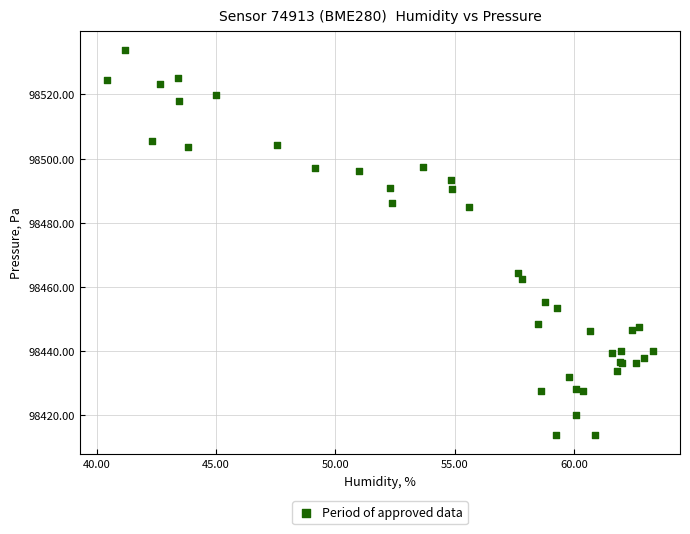

What Y value in the scatter plot is closest to 98473?

98464.3